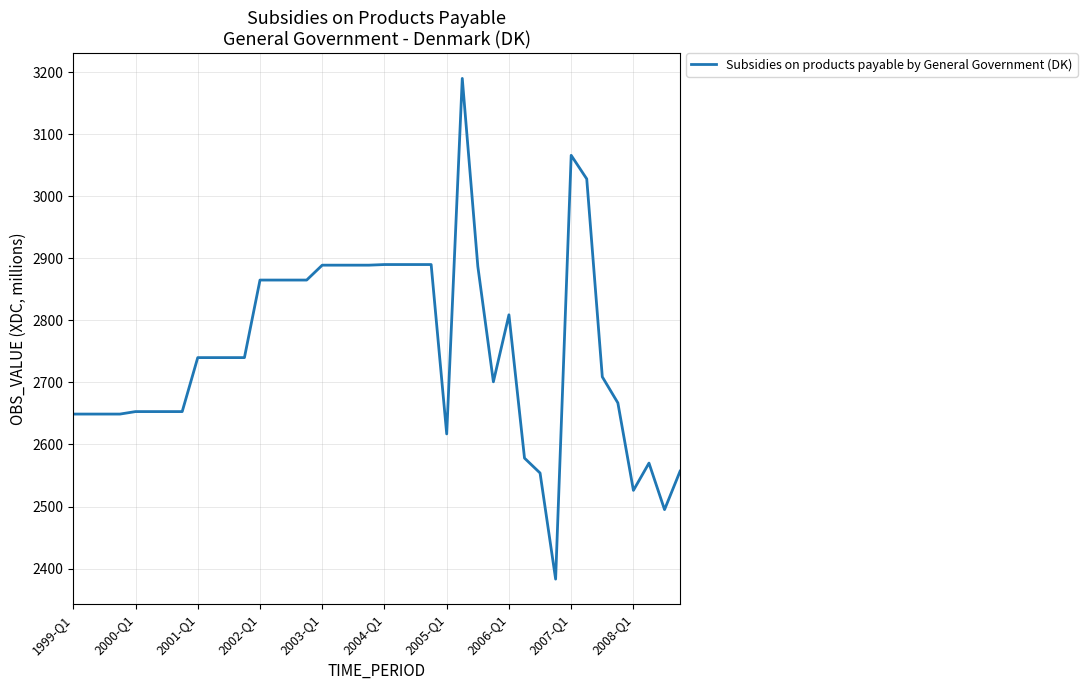

What is the difference between the maximum and minimum values?

807